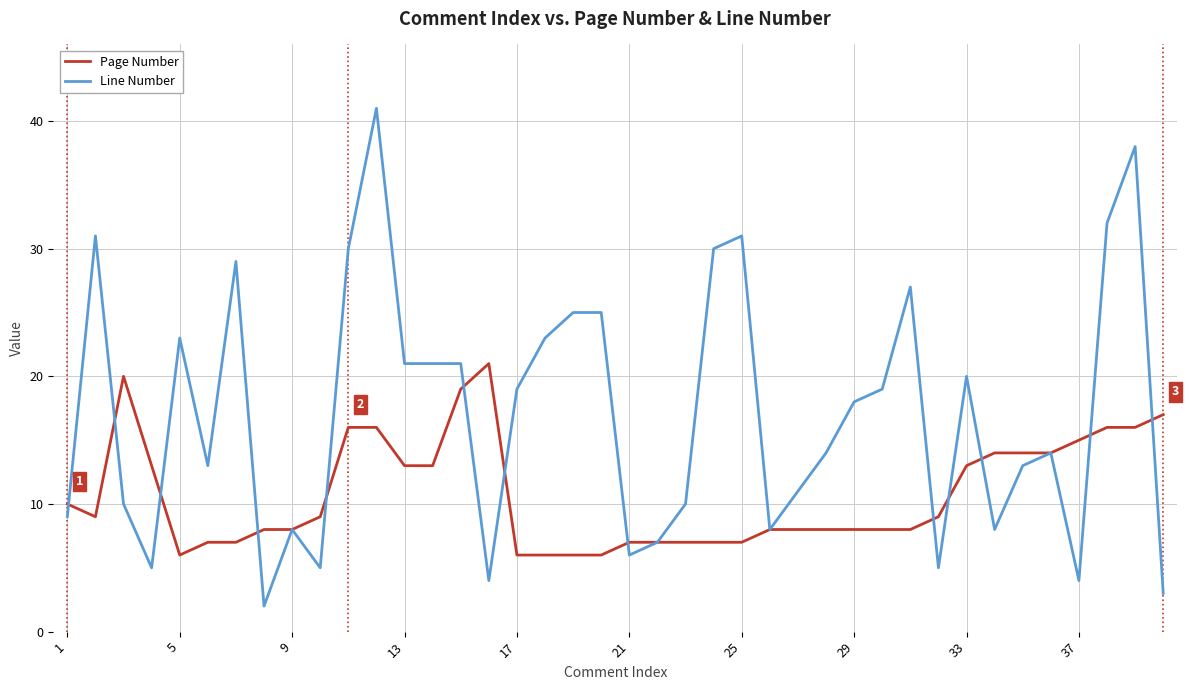

What is the minimum value for Line Number?

2